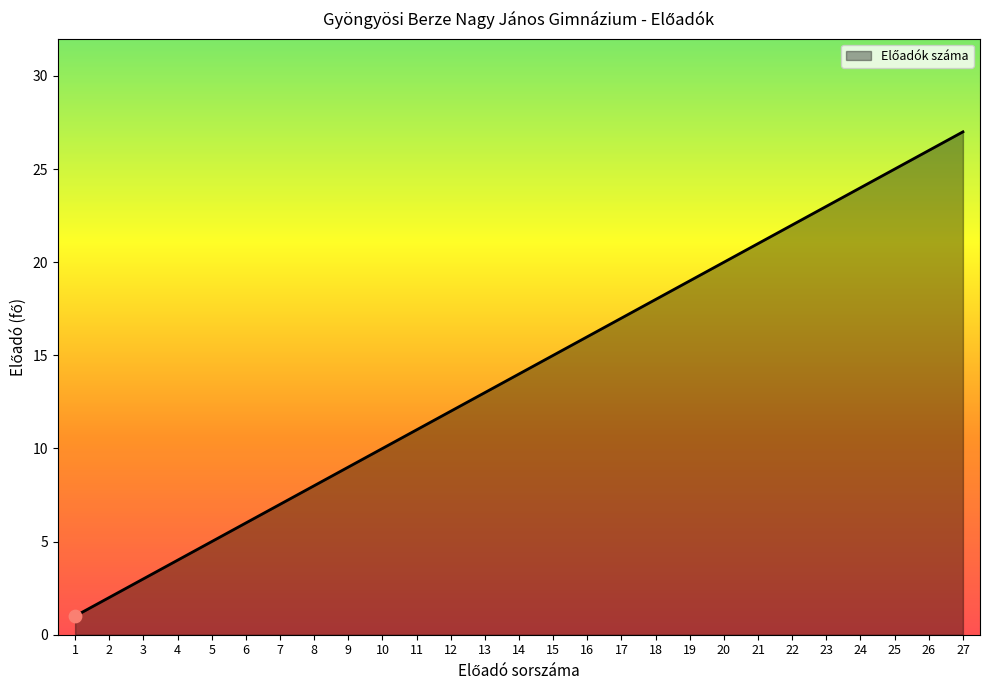

Which has a higher value, 15 or 3?

15